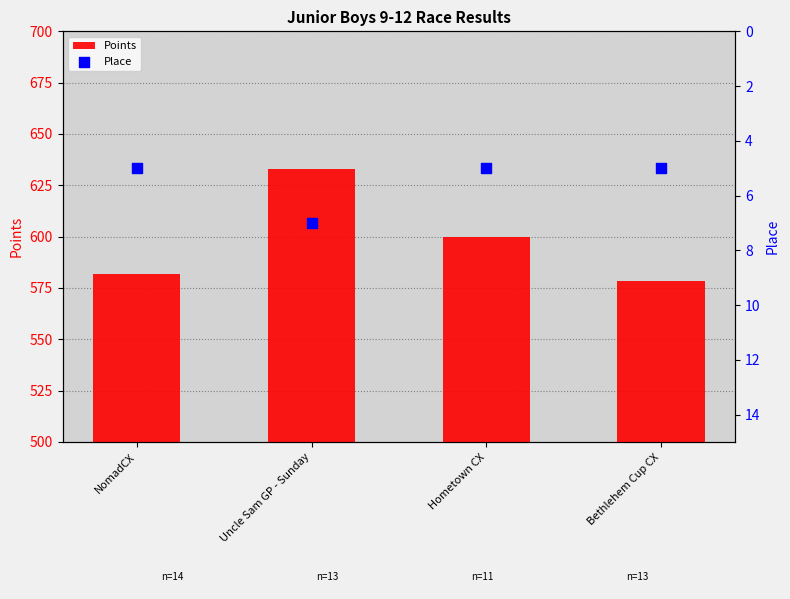

At how many categories does at least one series exceed 548?

4